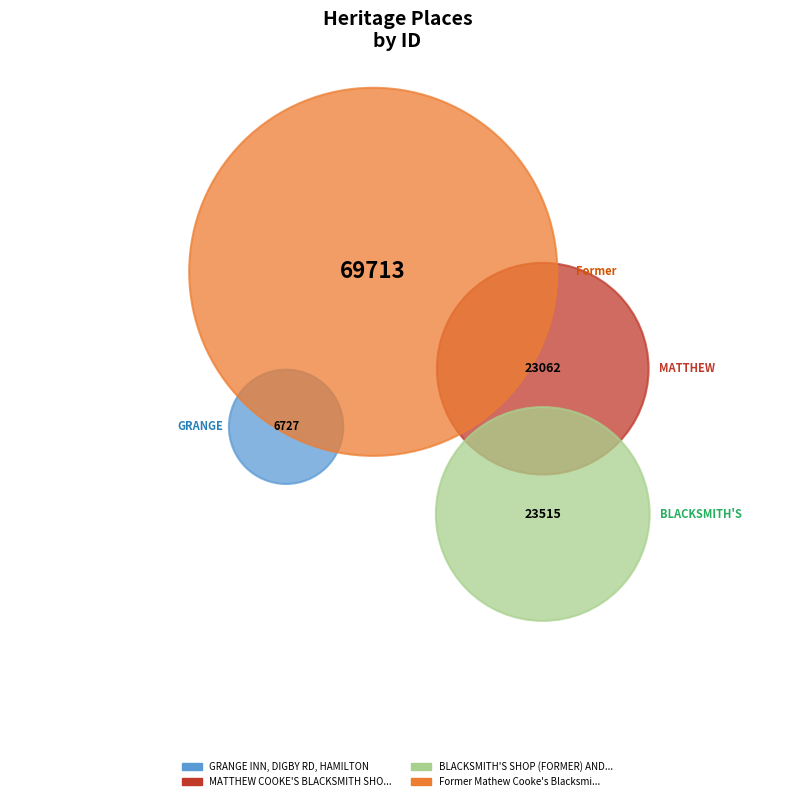

What percentage is NOT represented by Former Mathew Cooke's Blacksmiths Shop?

43.3%